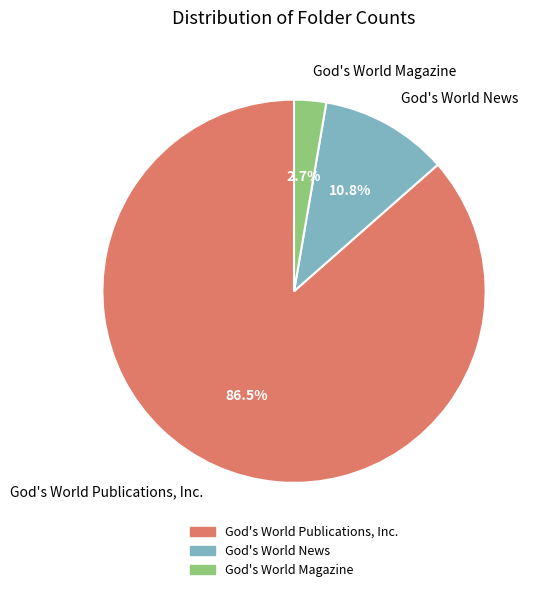

What is the majority slice?

God's World Publications, Inc.